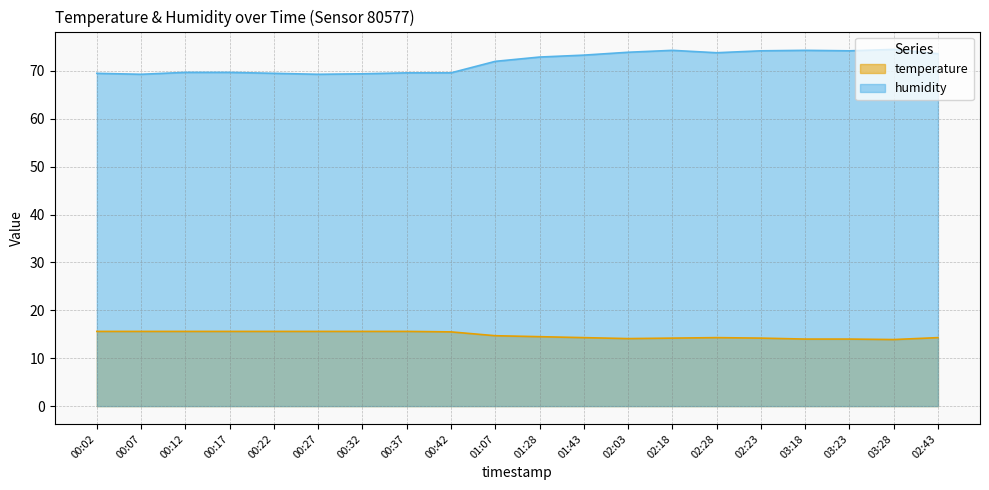

Reading left to right, transcribe all the data shown in this chart.

temperature: 15.6	15.6	15.6	15.6	15.6	15.6	15.6	15.6	15.5	14.7	14.5	14.3	14.1	14.2	14.3	14.2	14.0	14.0	13.9	14.3
humidity: 69.5	69.3	69.7	69.7	69.5	69.3	69.4	69.6	69.6	72.0	72.9	73.3	73.9	74.3	73.8	74.2	74.3	74.2	74.5	73.6